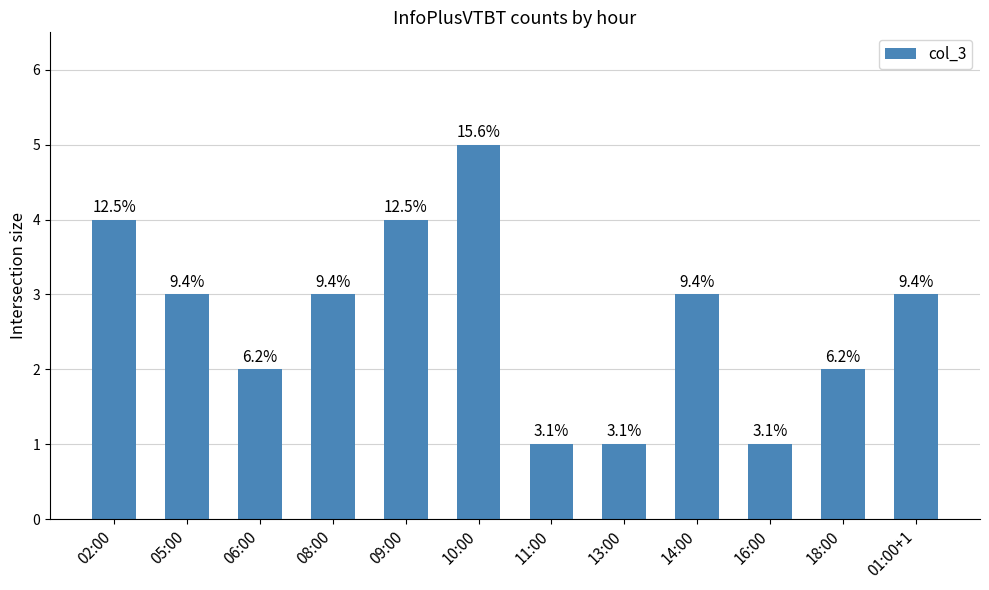

Are the bars horizontal?

No